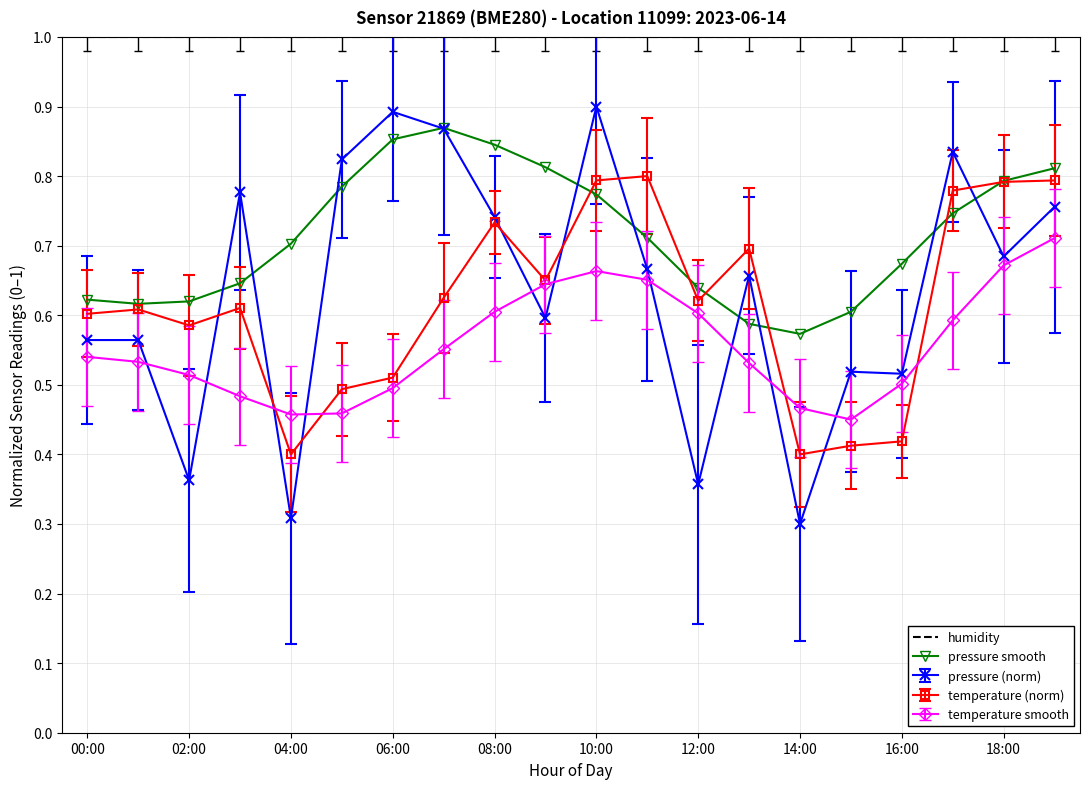

What is the minimum value shown in the chart?

0.3